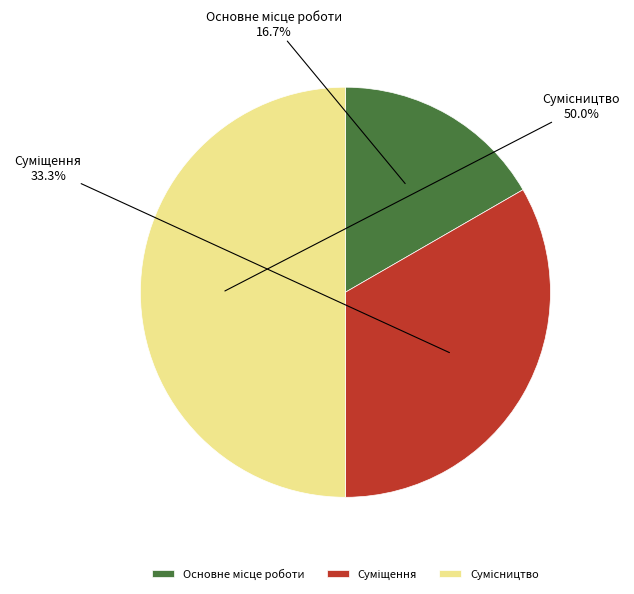

What is the change in value from Основне місце роботи to Суміщення?

+1